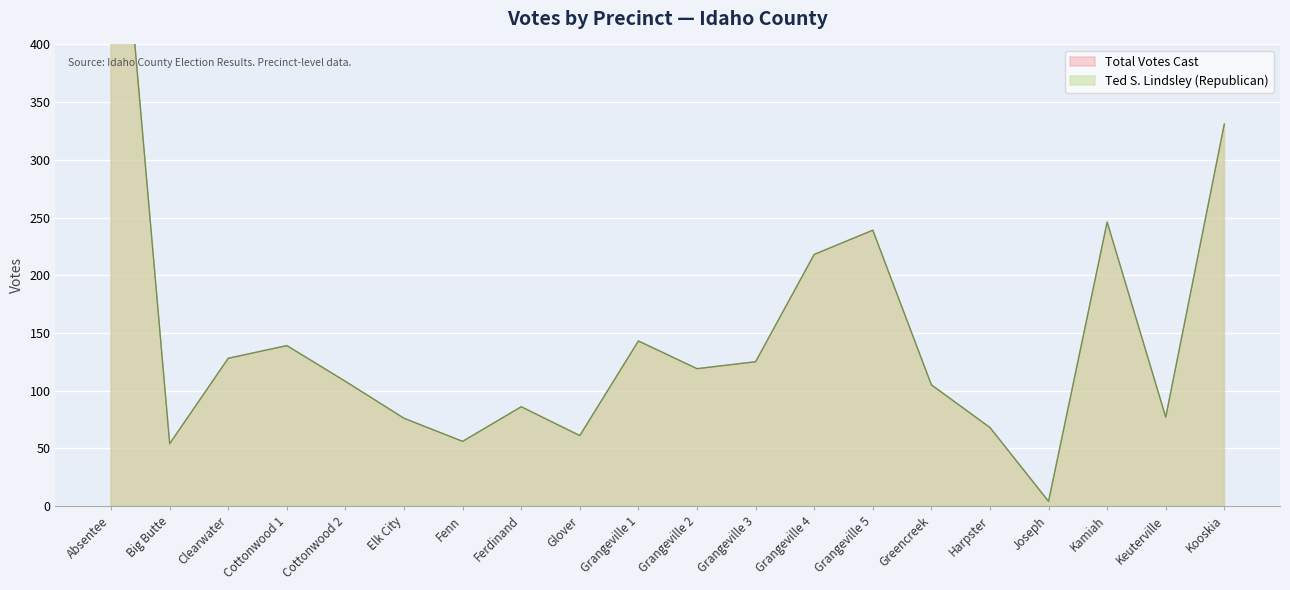

The value of Total Votes Cast at Fenn is 81. True or false?

False